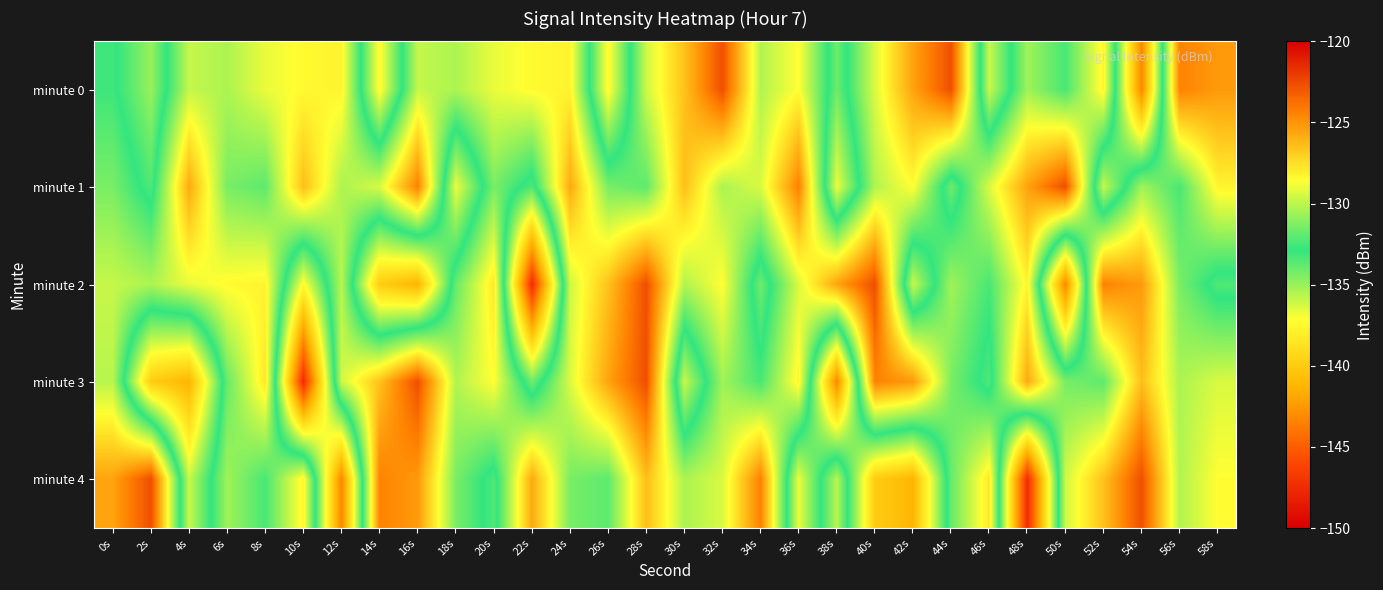

Which category has the lowest value across all series?

22s